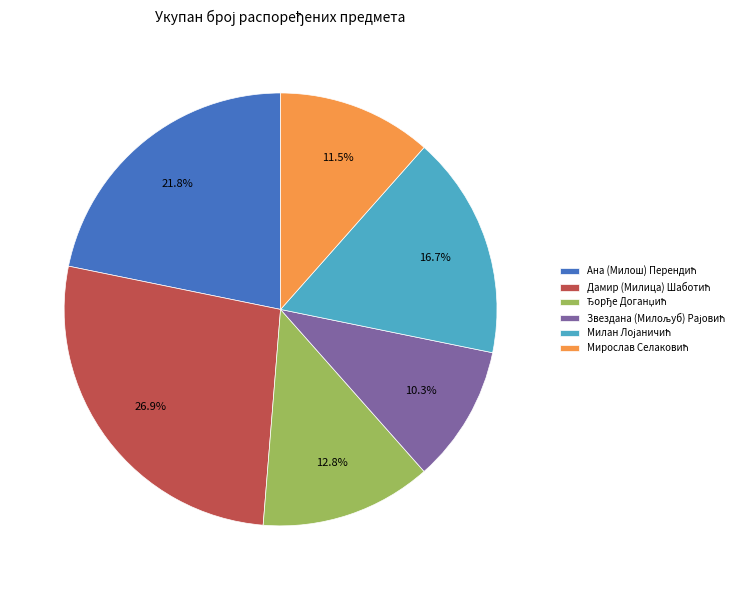

Is there a majority slice in this chart?

No